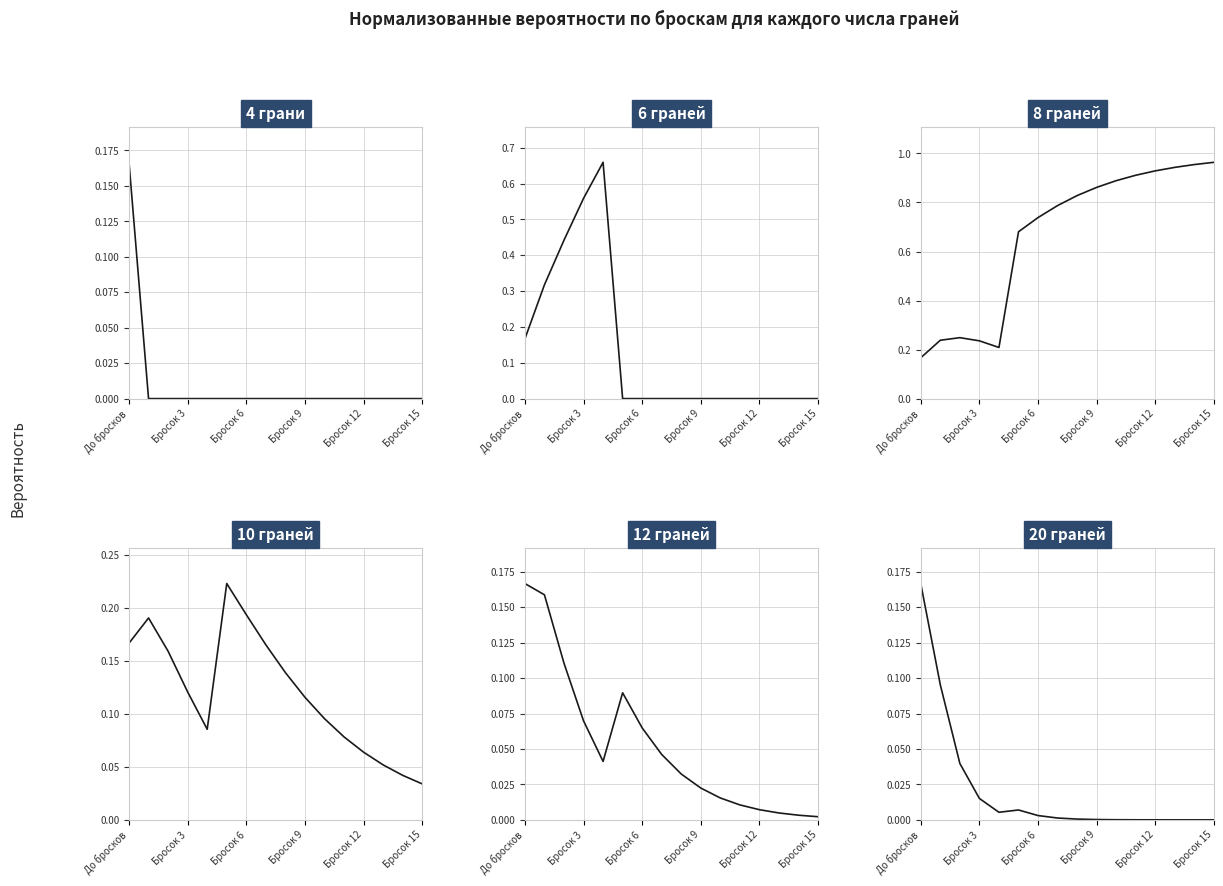

Which series changed the most between 12 and 14?

8 граней